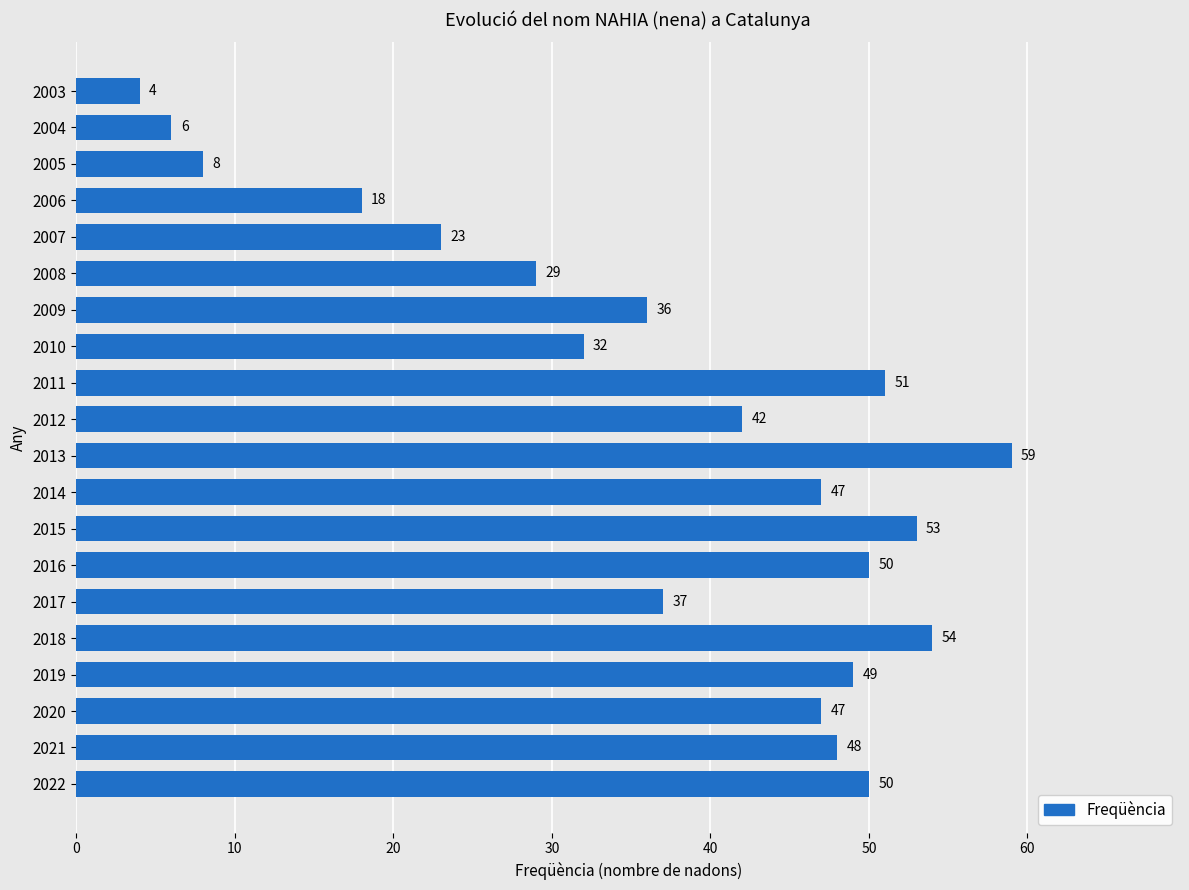

What is the ratio of the value at 2020 to the value at 2012?

1.1